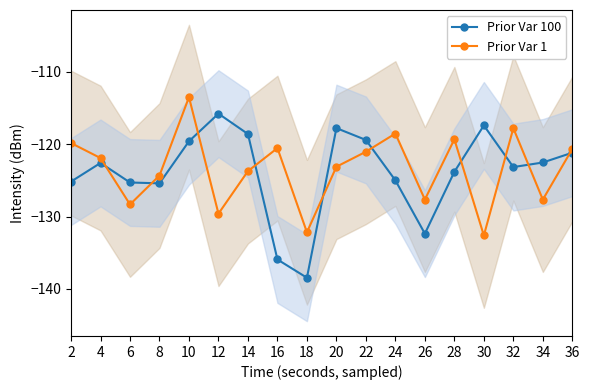

At which category is the sum across all series the highest?

10